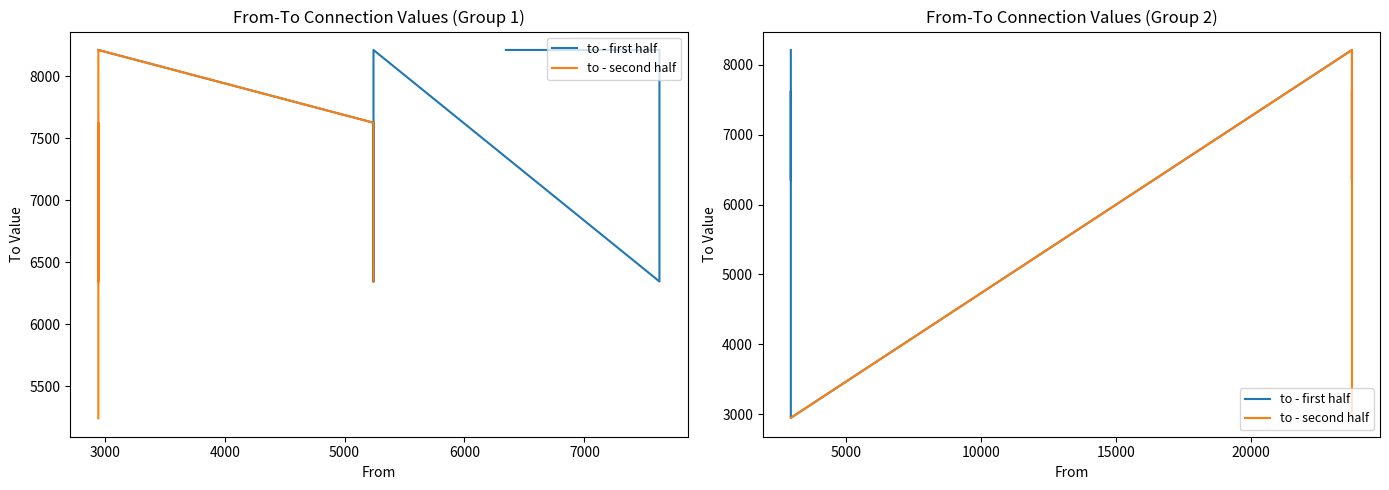

Which series has the largest range (max minus min)?

to - second half